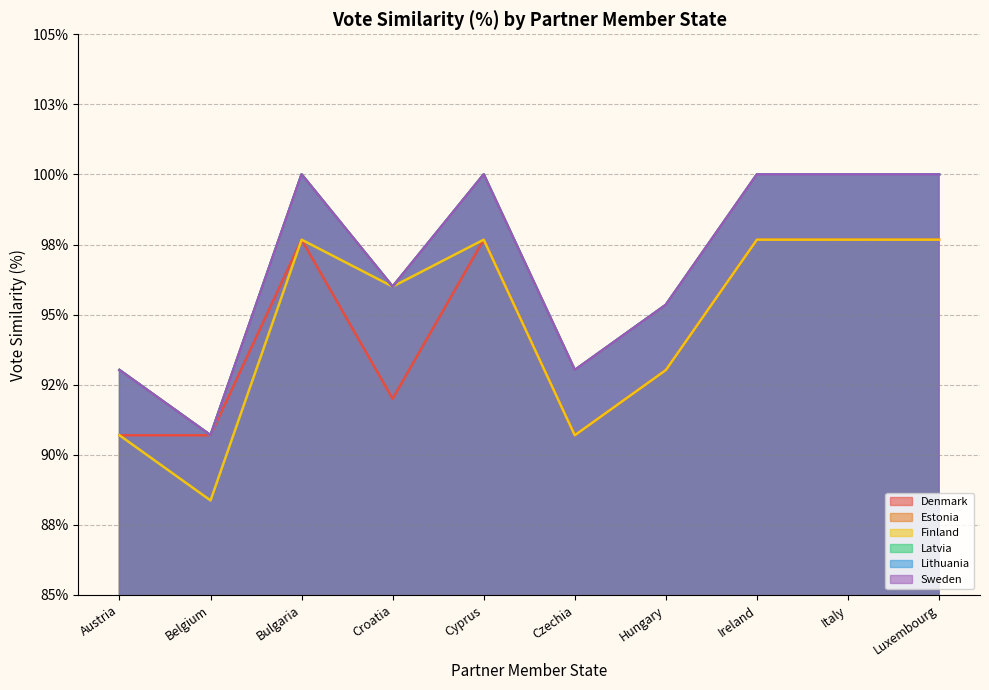

True or false: Finland has a value of 1.0 at Italy.

True